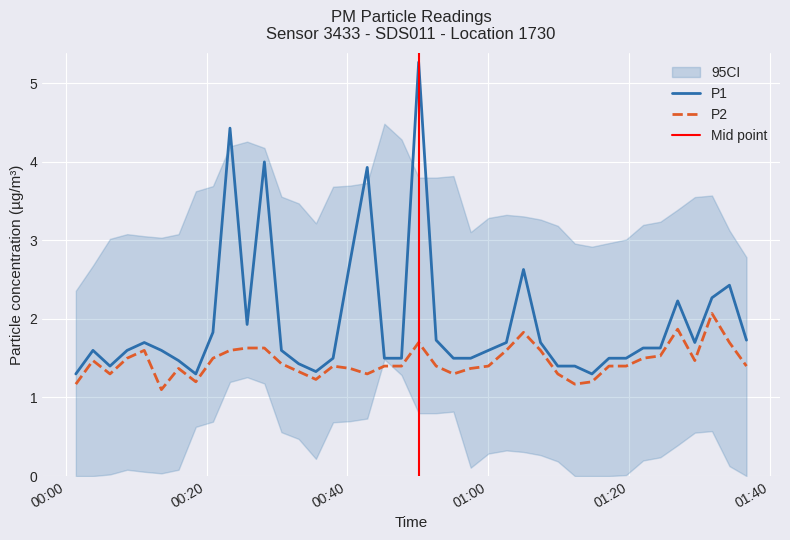

True or false: P2 and P1 cross at least once.

False